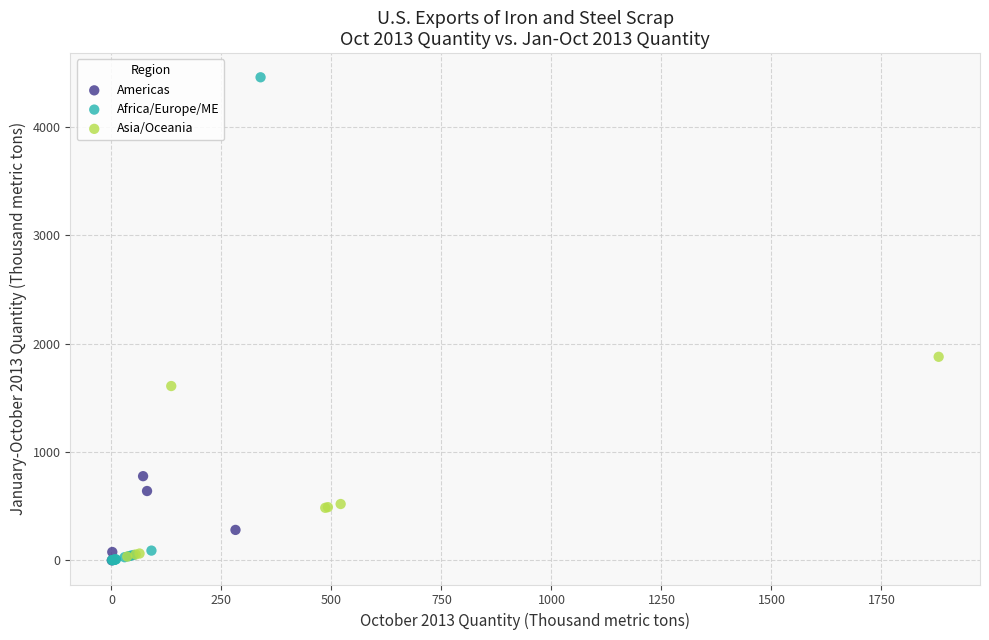

Which series has the widest spread of Y values?

Africa/Europe/ME